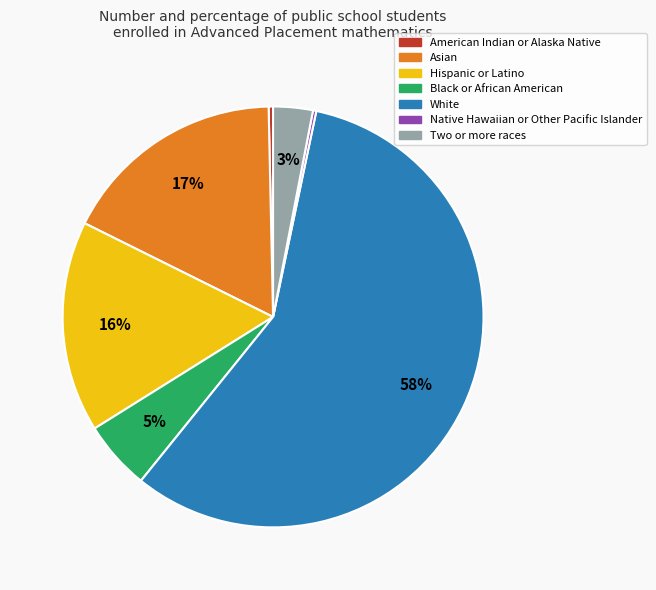

Is it true that Hispanic or Latino is 16% of the pie?

True